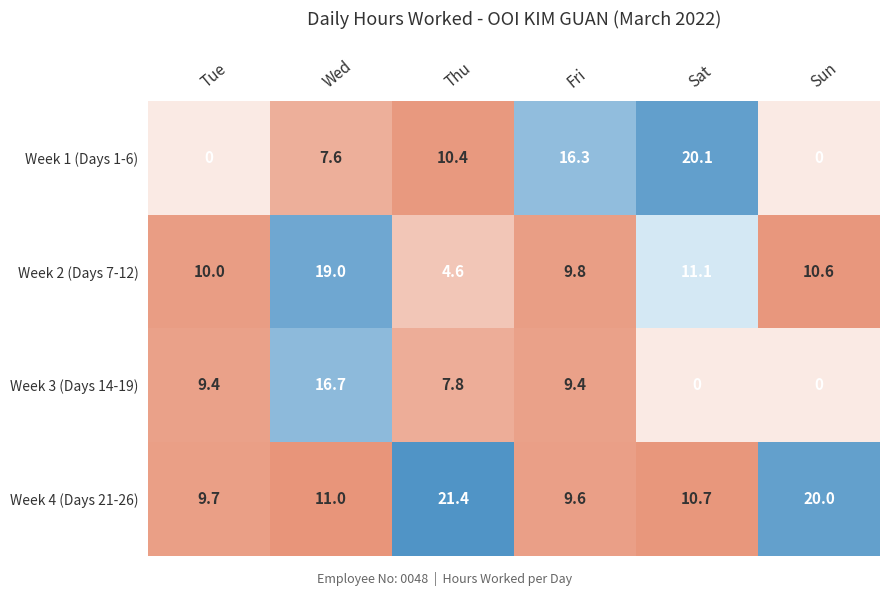

List the series in order of their overall mean, highest first.

Week 4 (Days 21-26), Week 2 (Days 7-12), Week 1 (Days 1-6), Week 3 (Days 14-19)